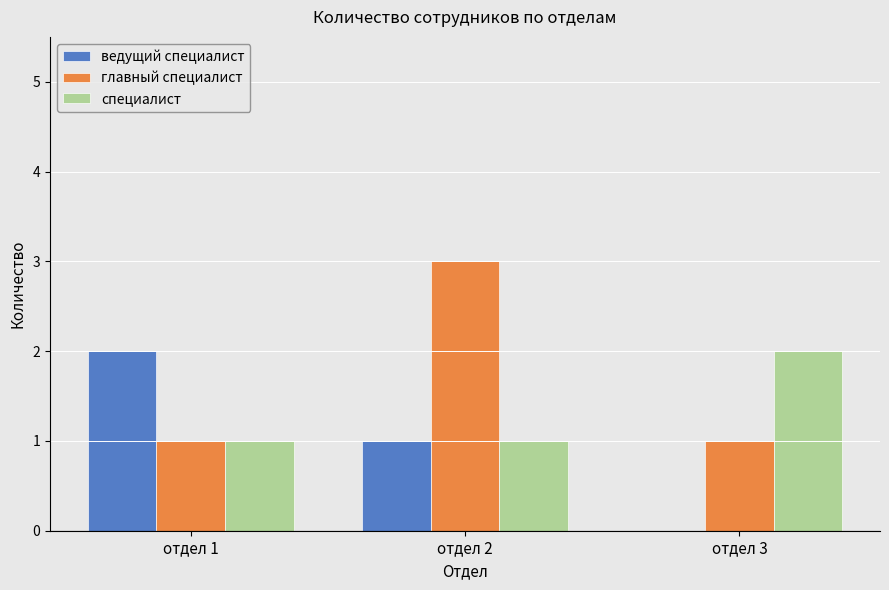

True or false: специалист has a value of 1 at отдел 3.

False